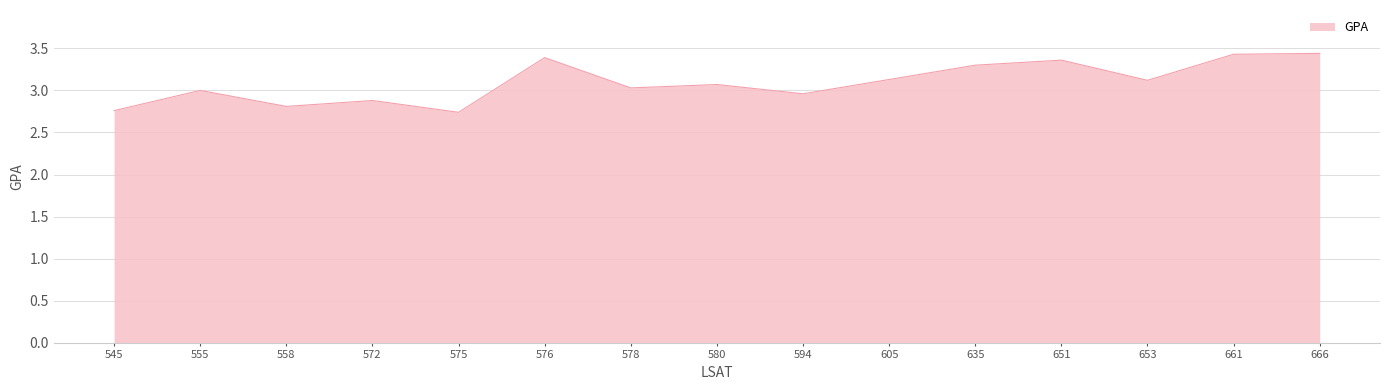

Where is the first local minimum?

558